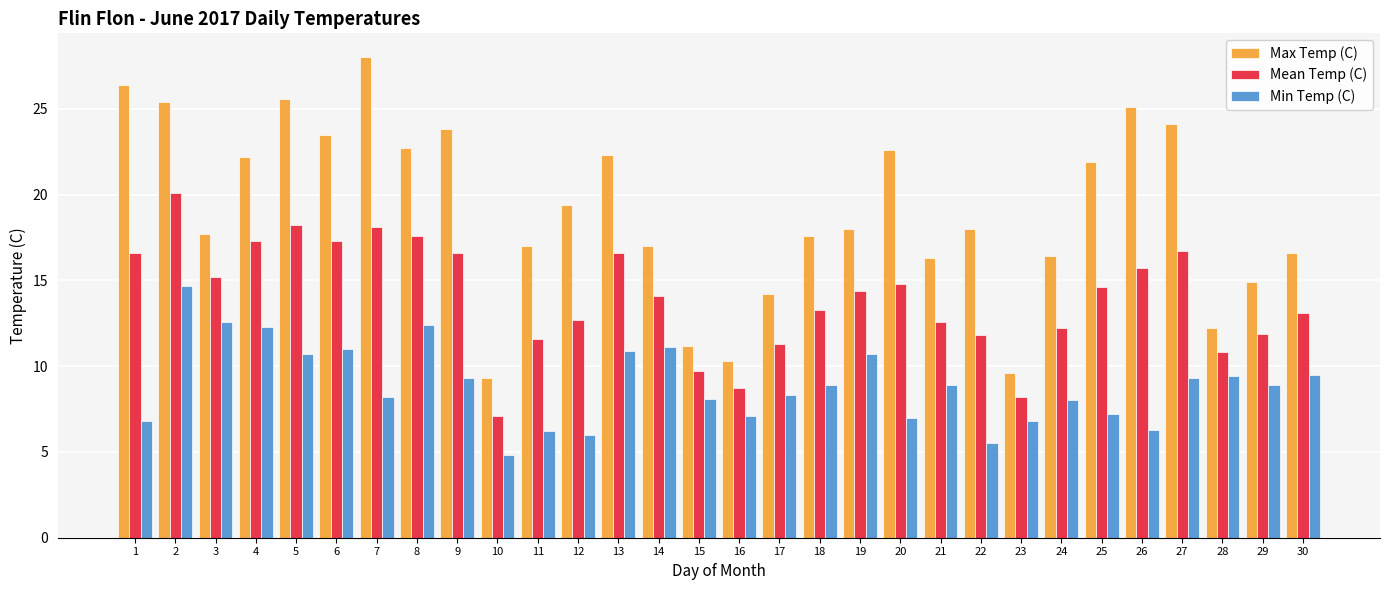

Rank the series at 27 from lowest to highest value.

Min Temp (C), Mean Temp (C), Max Temp (C)